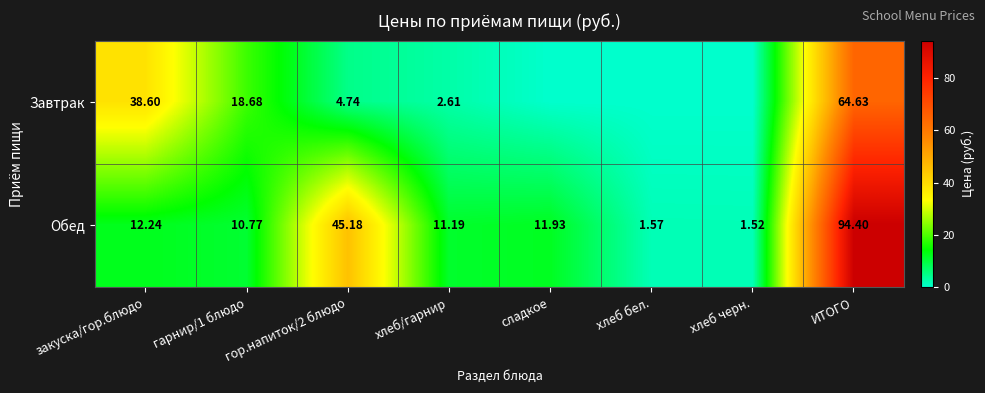

Which label corresponds to the smallest value in the chart?

сладкое